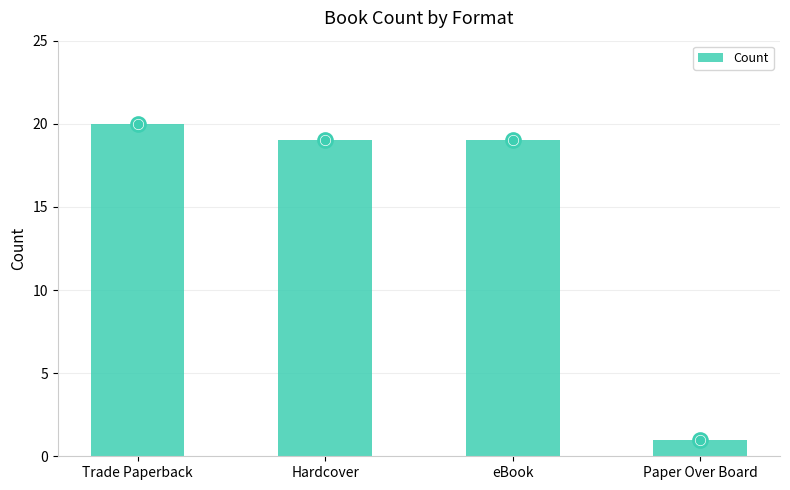

Which category has the highest value across all series?

Trade Paperback